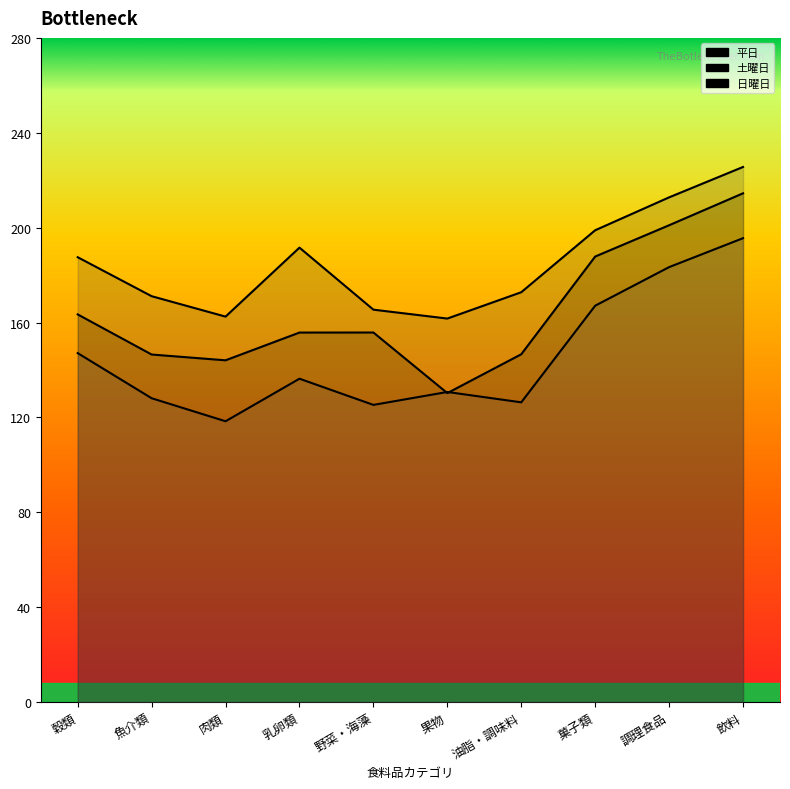

The value of 日曜日 at 野菜・海藻 is 125.3. True or false?

True